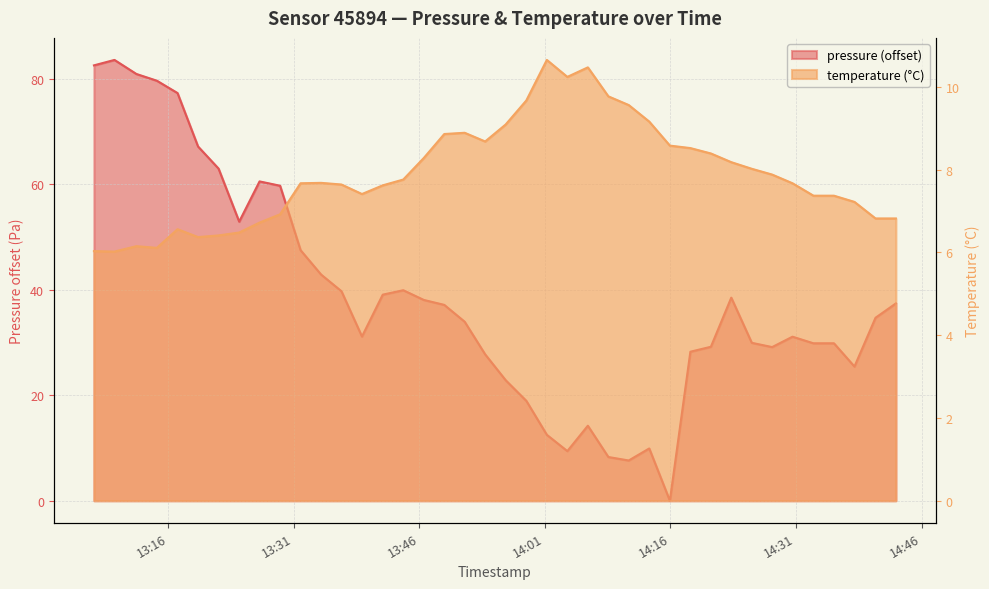

Reading left to right, list all the values displayed in this chart.

pressure: 2023-11-19T13:07:08=82.5	2023-11-19T13:09:35=83.6	2023-11-19T13:12:12=80.9	2023-11-19T13:14:39=79.6	2023-11-19T13:17:07=77.3	2023-11-19T13:19:34=67.2	2023-11-19T13:22:01=63.0	2023-11-19T13:24:29=52.9	2023-11-19T13:26:55=60.5	2023-11-19T13:29:22=59.7	2023-11-19T13:31:49=47.5	2023-11-19T13:34:16=42.9	2023-11-19T13:36:42=39.7	2023-11-19T13:39:09=31.1	2023-11-19T13:41:38=39.1	2023-11-19T13:44:05=39.9	2023-11-19T13:46:32=38.1	2023-11-19T13:48:59=37.1	2023-11-19T13:51:25=33.9	2023-11-19T13:53:52=27.8	2023-11-19T13:56:19=22.9	2023-11-19T13:58:47=18.9	2023-11-19T14:01:14=12.5	2023-11-19T14:03:41=9.4	2023-11-19T14:06:08=14.2	2023-11-19T14:08:35=8.3	2023-11-19T14:11:01=7.6	2023-11-19T14:13:28=9.9	2023-11-19T14:15:56=0.0	2023-11-19T14:18:23=28.2	2023-11-19T14:20:50=29.2	2023-11-19T14:23:16=38.5	2023-11-19T14:25:43=29.9	2023-11-19T14:28:09=29.1	2023-11-19T14:30:35=31.1	2023-11-19T14:33:05=29.9	2023-11-19T14:35:32=29.9	2023-11-19T14:37:59=25.4	2023-11-19T14:40:30=34.7	2023-11-19T14:42:56=37.4
temperature: 2023-11-19T13:07:08=6.0	2023-11-19T13:09:35=6.0	2023-11-19T13:12:12=6.2	2023-11-19T13:14:39=6.1	2023-11-19T13:17:07=6.6	2023-11-19T13:19:34=6.4	2023-11-19T13:22:01=6.4	2023-11-19T13:24:29=6.5	2023-11-19T13:26:55=6.7	2023-11-19T13:29:22=6.9	2023-11-19T13:31:49=7.7	2023-11-19T13:34:16=7.7	2023-11-19T13:36:42=7.6	2023-11-19T13:39:09=7.4	2023-11-19T13:41:38=7.6	2023-11-19T13:44:05=7.8	2023-11-19T13:46:32=8.3	2023-11-19T13:48:59=8.9	2023-11-19T13:51:25=8.9	2023-11-19T13:53:52=8.7	2023-11-19T13:56:19=9.1	2023-11-19T13:58:47=9.7	2023-11-19T14:01:14=10.7	2023-11-19T14:03:41=10.2	2023-11-19T14:06:08=10.5	2023-11-19T14:08:35=9.8	2023-11-19T14:11:01=9.6	2023-11-19T14:13:28=9.2	2023-11-19T14:15:56=8.6	2023-11-19T14:18:23=8.5	2023-11-19T14:20:50=8.4	2023-11-19T14:23:16=8.2	2023-11-19T14:25:43=8.0	2023-11-19T14:28:09=7.9	2023-11-19T14:30:35=7.7	2023-11-19T14:33:05=7.4	2023-11-19T14:35:32=7.4	2023-11-19T14:37:59=7.2	2023-11-19T14:40:30=6.8	2023-11-19T14:42:56=6.8